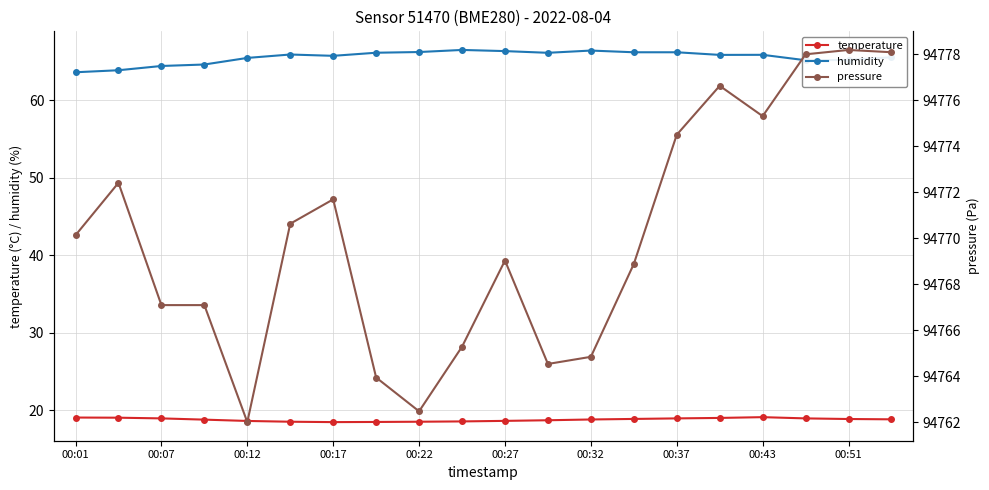

How many data points in humidity are less than 65?

4